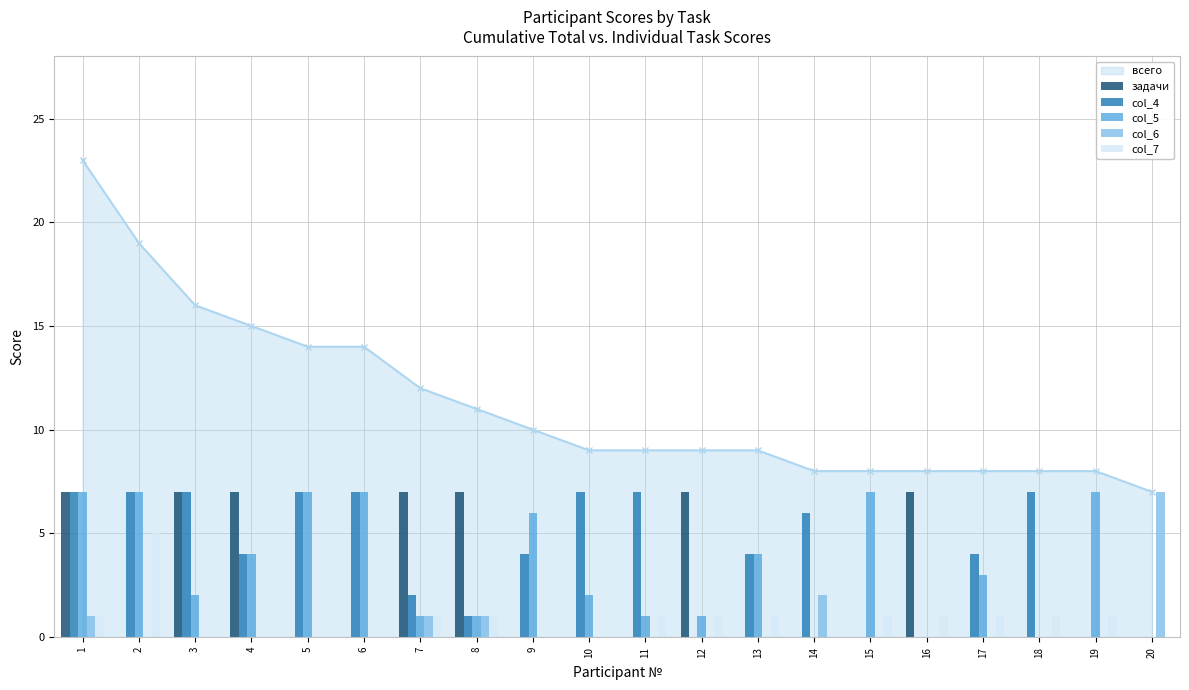

How many bars are there in each group?

5